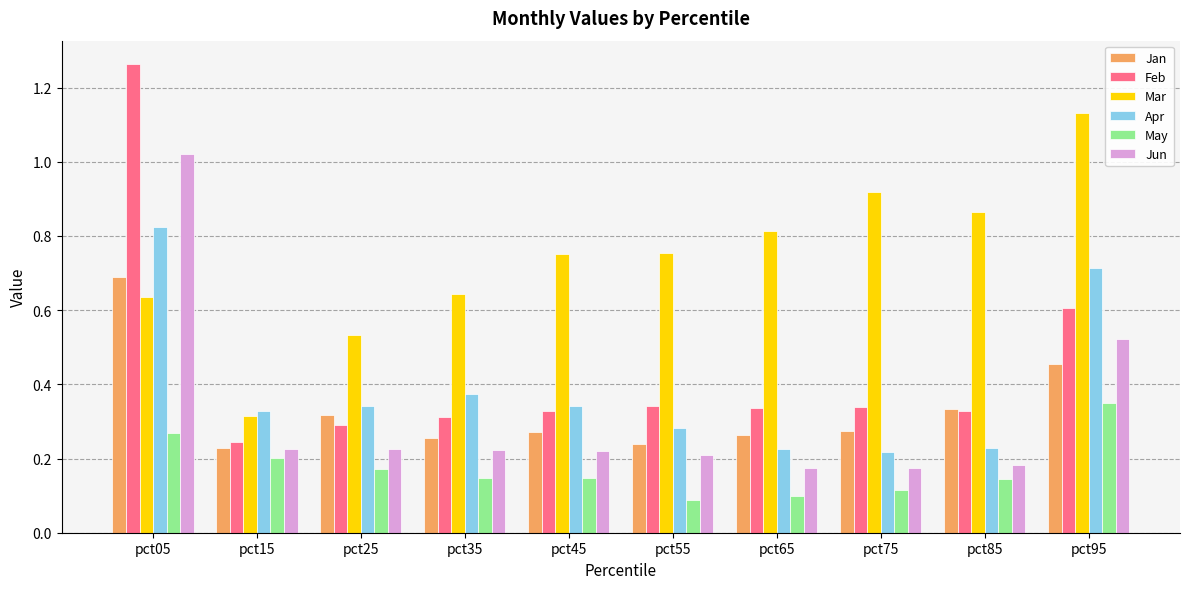

Which category has the highest value in the Mar series?

pct95